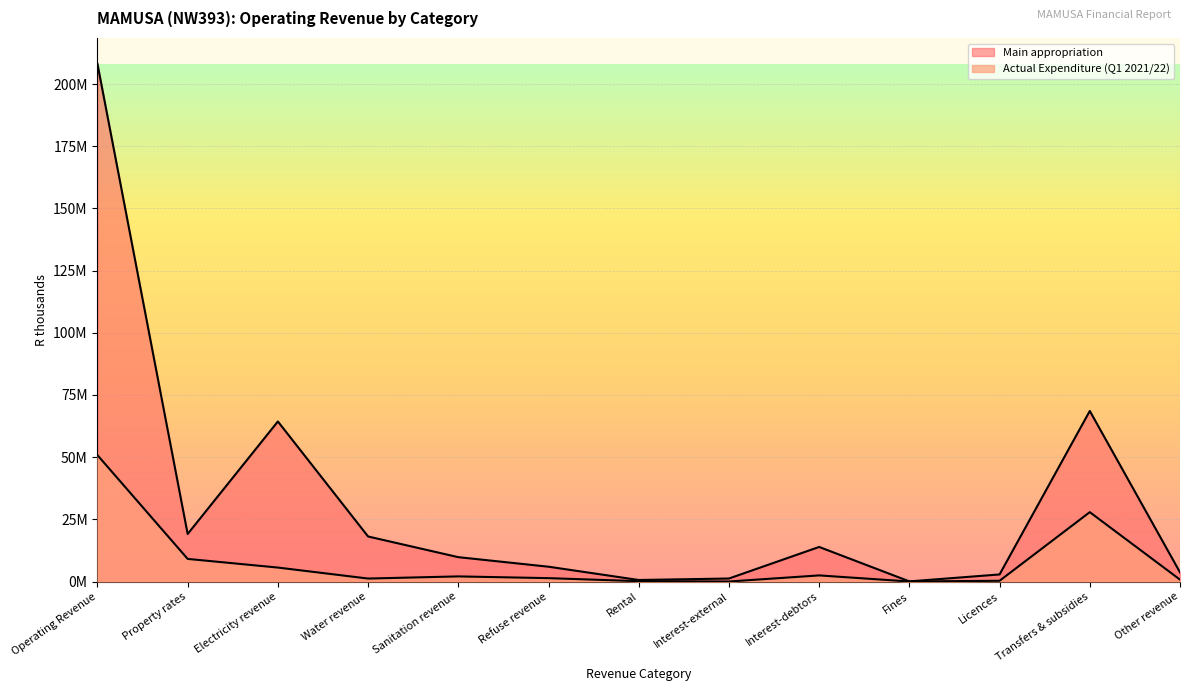

What is the total value across all series at Transfers & subsidies?

96461237